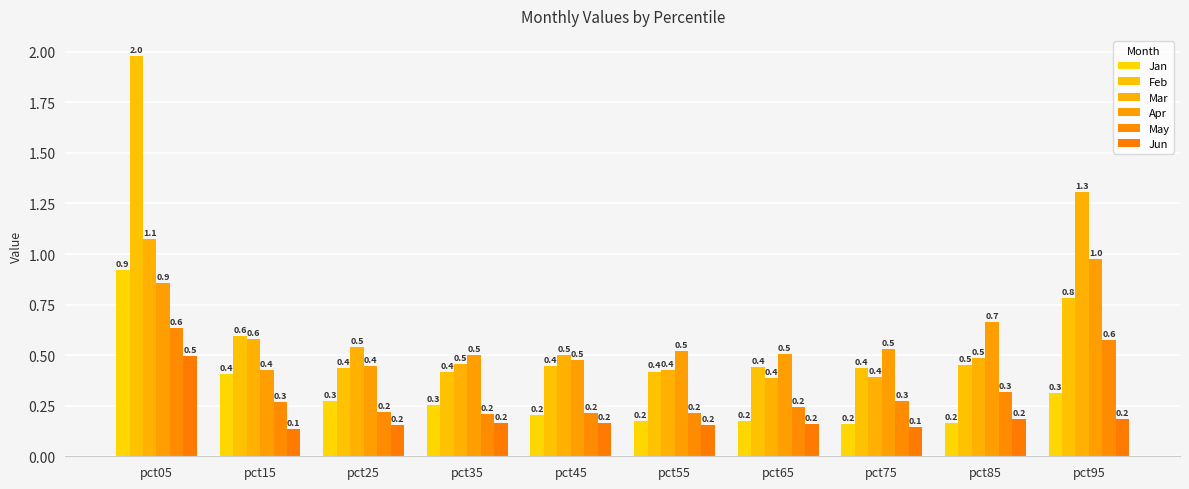

What are all the series names shown in the legend?

Jan, Feb, Mar, Apr, May, Jun